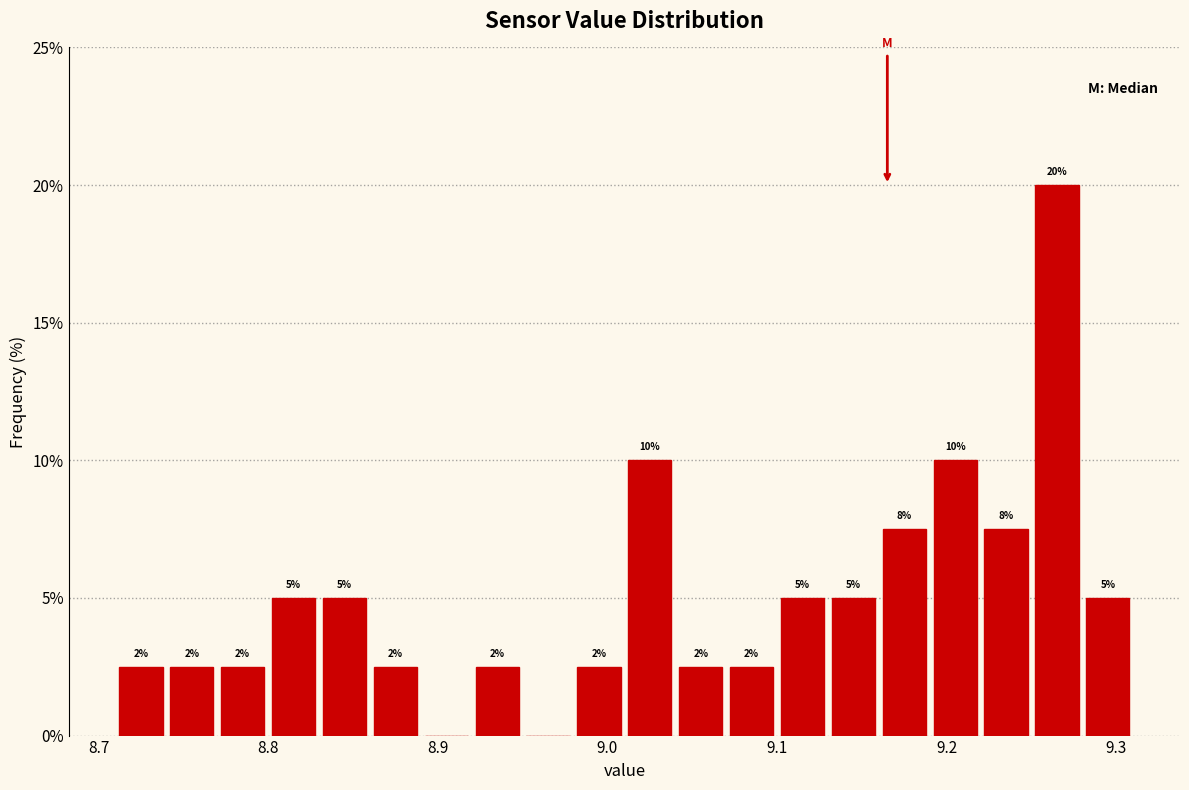

Around what value on the x-axis is the tallest bar? Give the approximate position of its centre, as read against the axis.

9.27